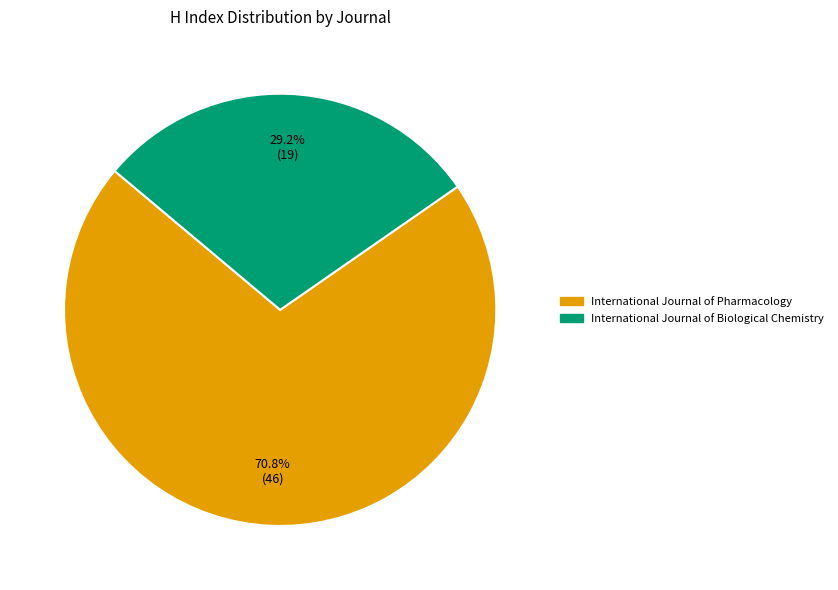

Rank the categories by value from lowest to highest.

International Journal of Biological Chemistry, International Journal of Pharmacology